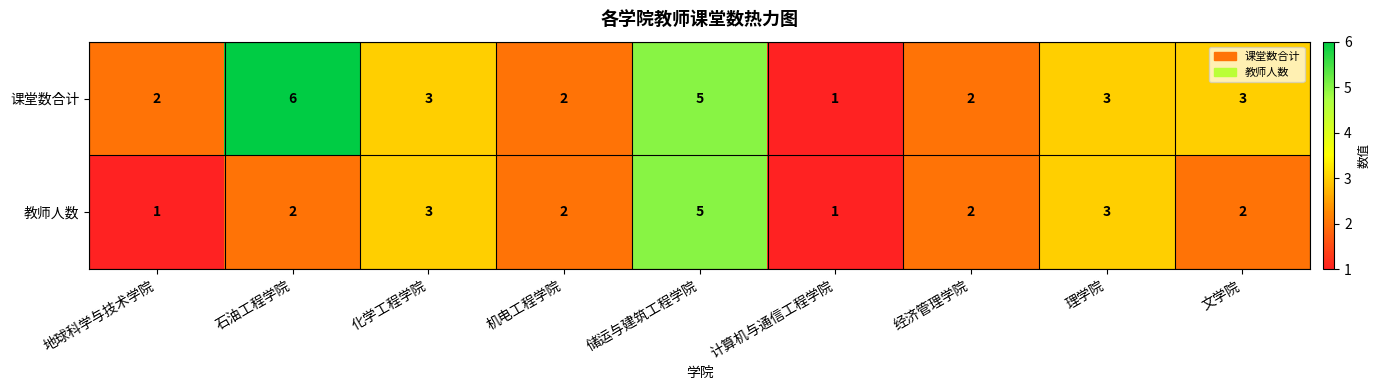

At which category is the sum across all series the highest?

储运与建筑工程学院